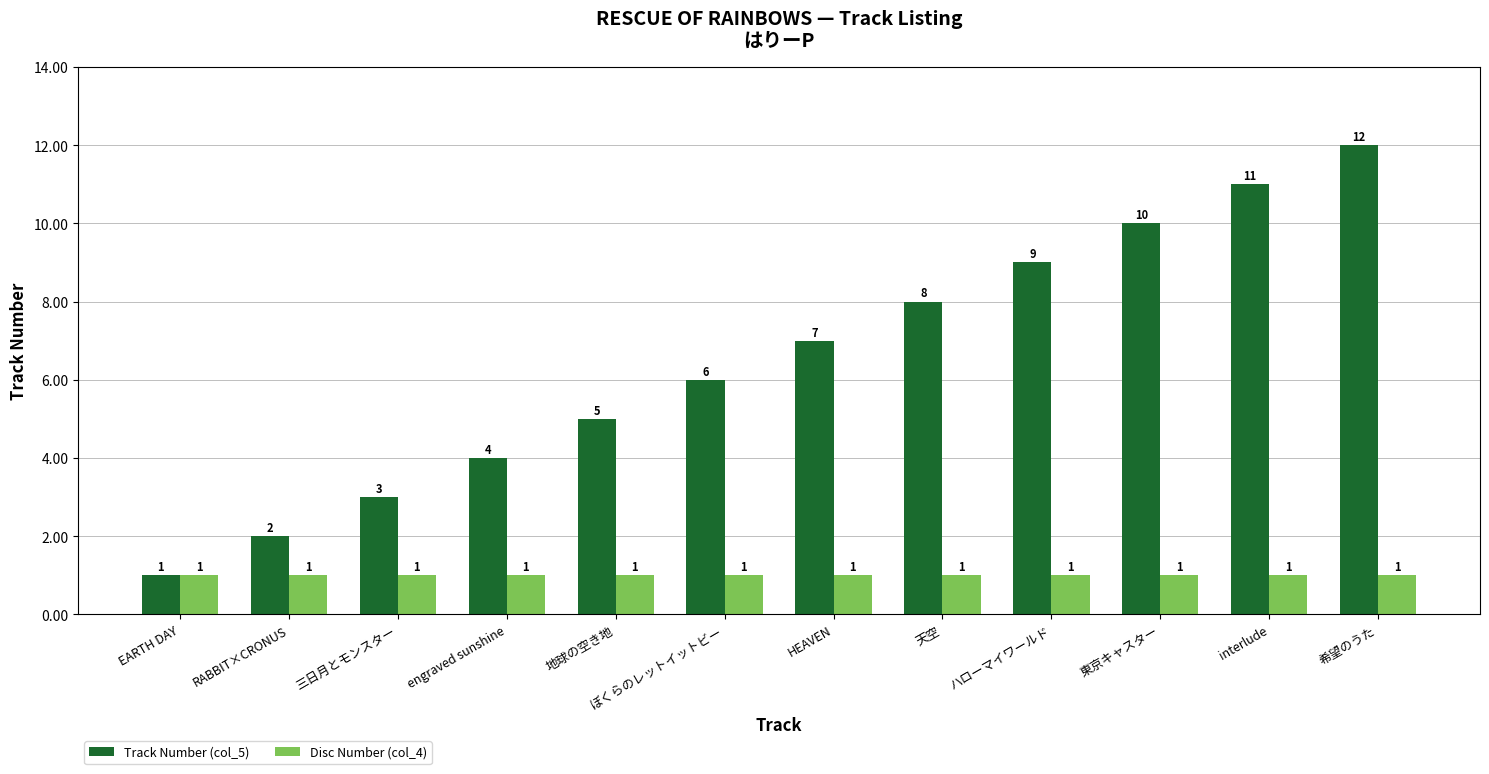

How many bars are there in each group?

2